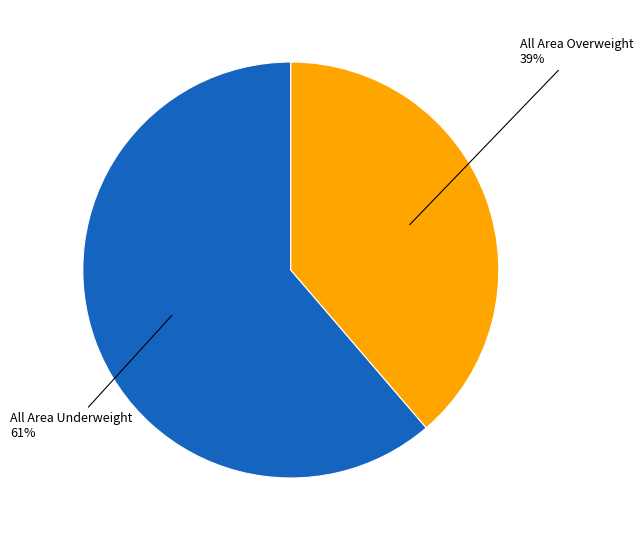

Is there any slice that represents more than half of the pie?

Yes